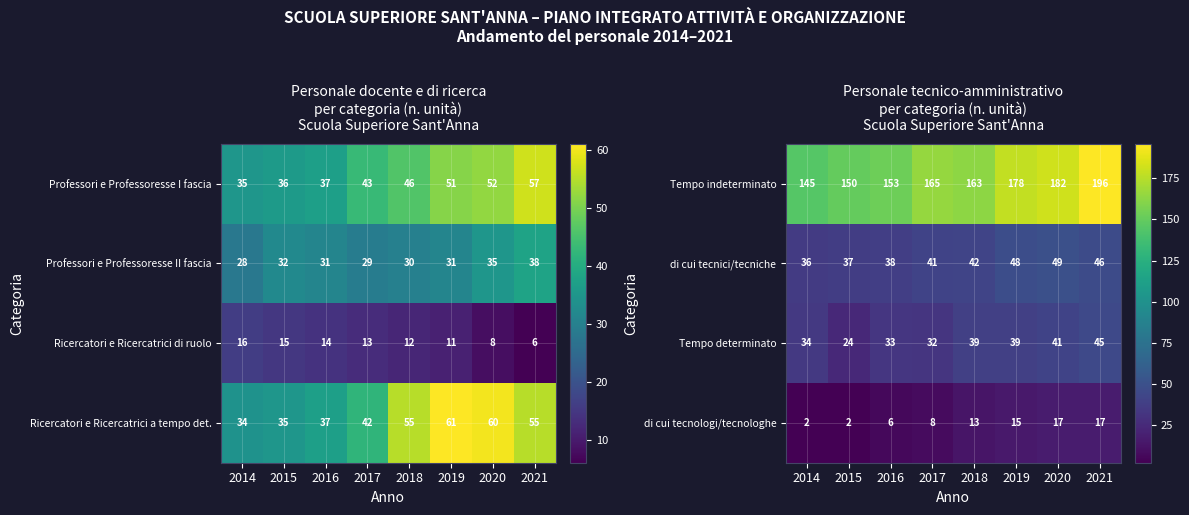

Reading right to left, extract all data points from this chart.

Tempo indeterminato: 2021=196	2020=182	2019=178	2018=163	2017=165	2016=153	2015=150	2014=145
di cui tecnici/tecniche: 2021=46	2020=49	2019=48	2018=42	2017=41	2016=38	2015=37	2014=36
Tempo determinato: 2021=45	2020=41	2019=39	2018=39	2017=32	2016=33	2015=24	2014=34
di cui tecnologi/tecnologhe: 2021=17	2020=17	2019=15	2018=13	2017=8	2016=6	2015=2	2014=2